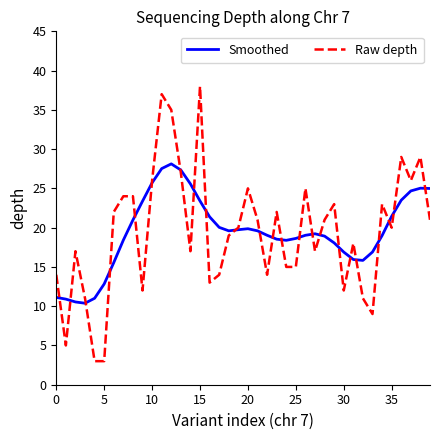

What is the maximum value for Raw depth?

38.0